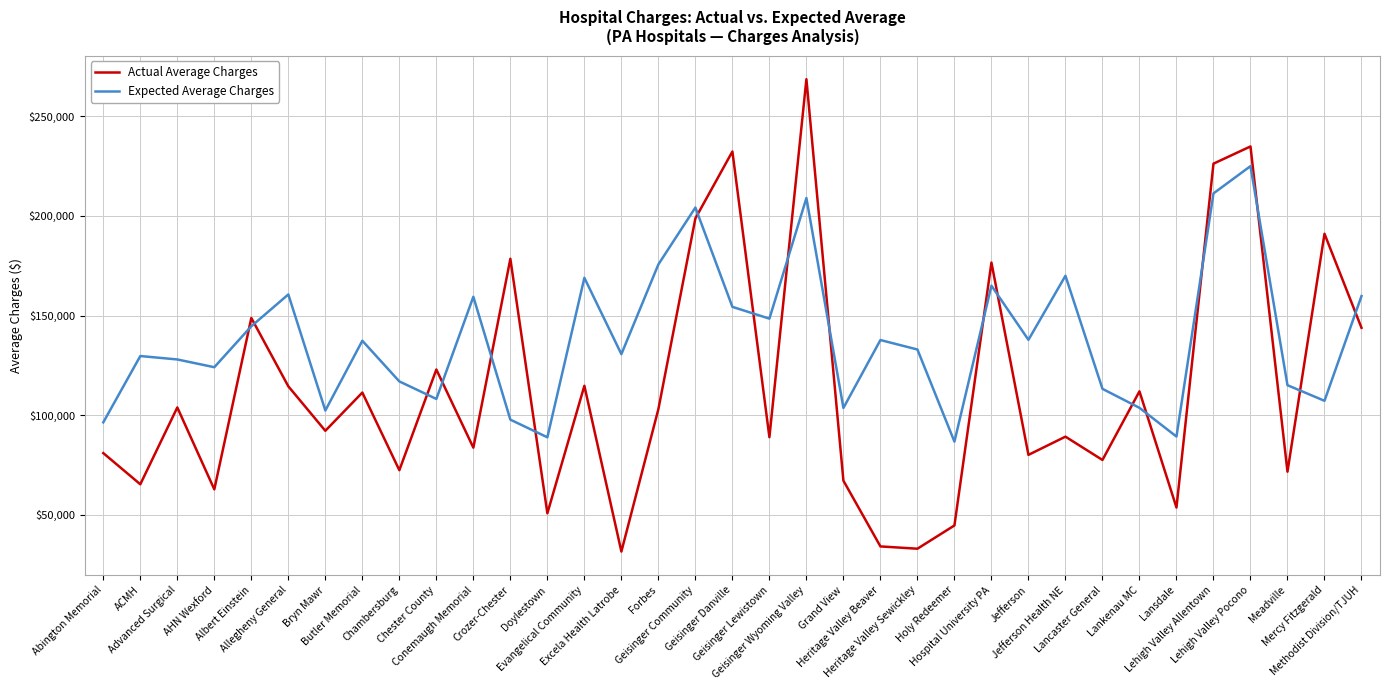

Does the chart display data point markers on the line(s)?

No